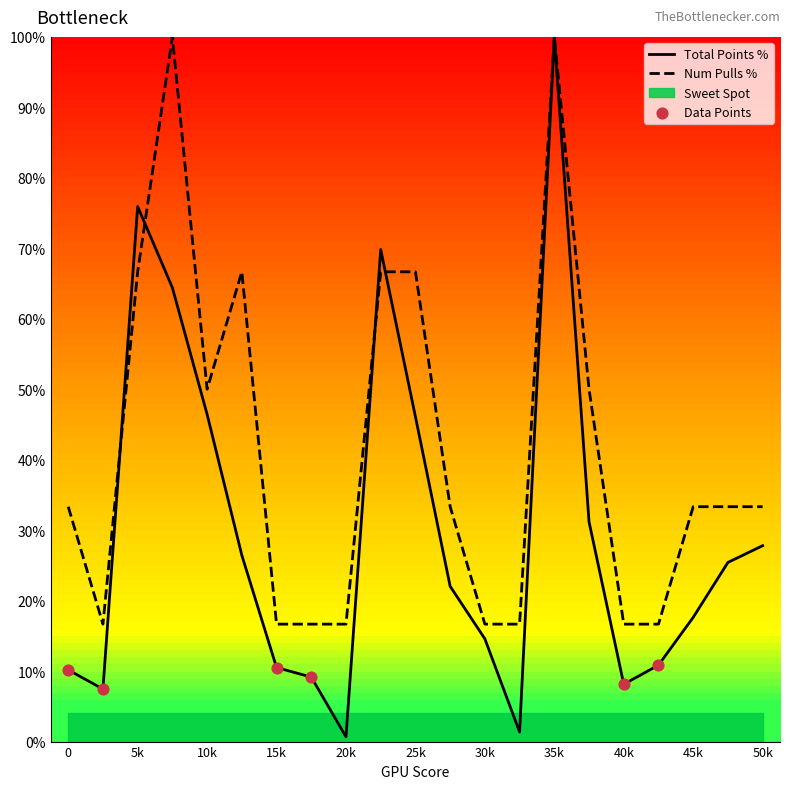

What is the highest value of the Num Pulls % series?

100.0